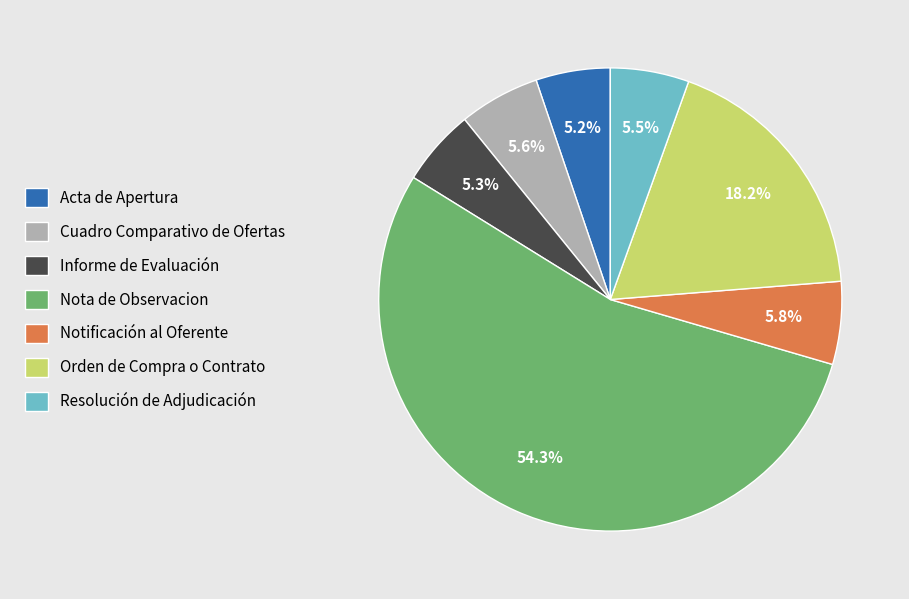

True or false: Cuadro Comparativo de Ofertas accounts for 1% of the total.

False